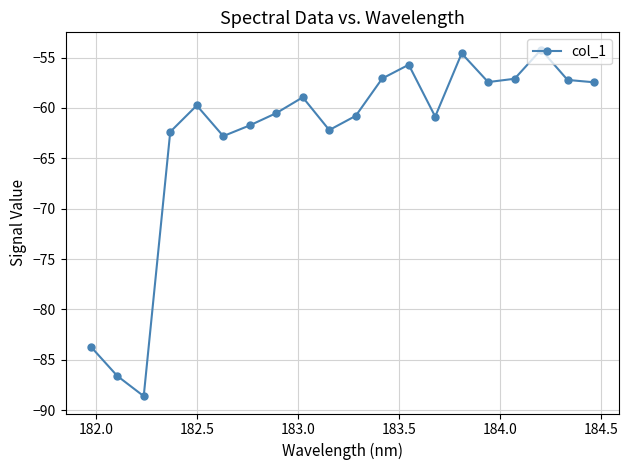

What is the minimum value shown in the chart?

-88.6